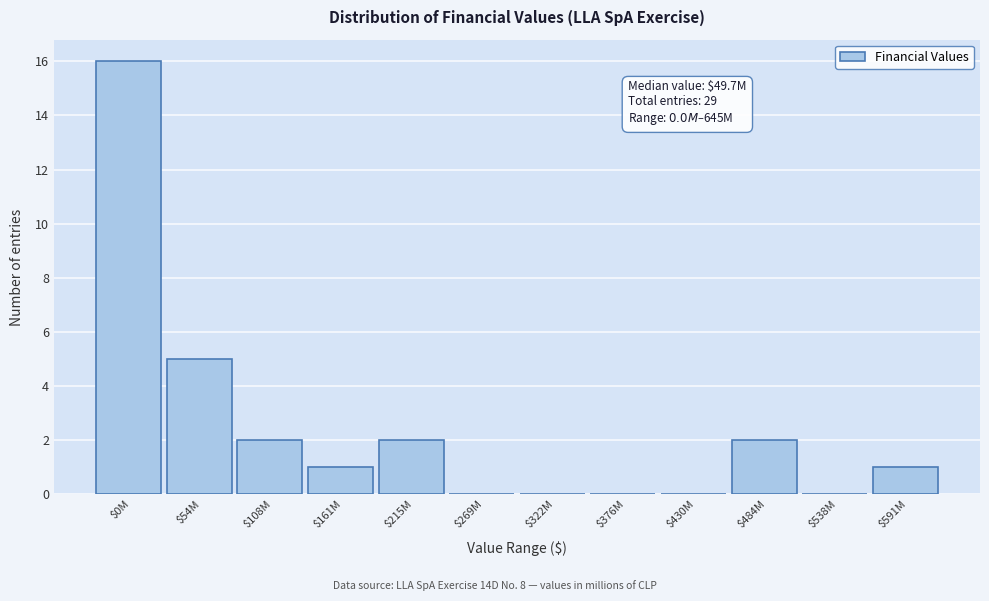

The chart shows a value of 6 at $269M. True or false?

False